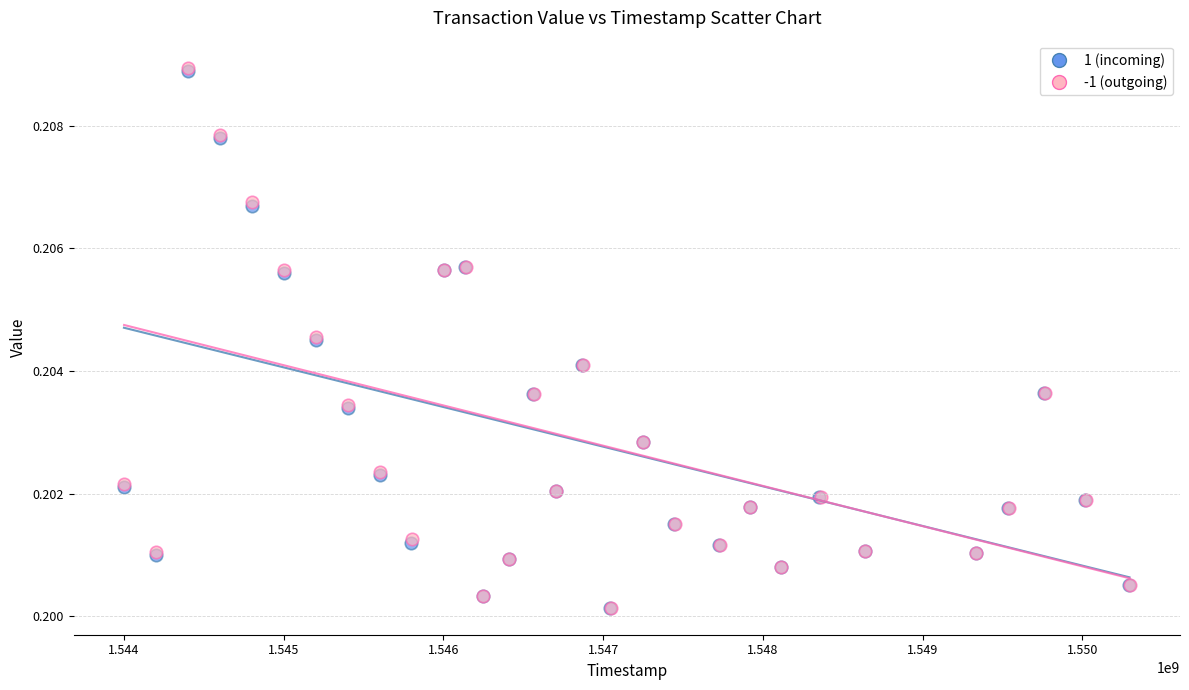

Which series has the largest Y range (max minus min)?

-1 (outgoing)